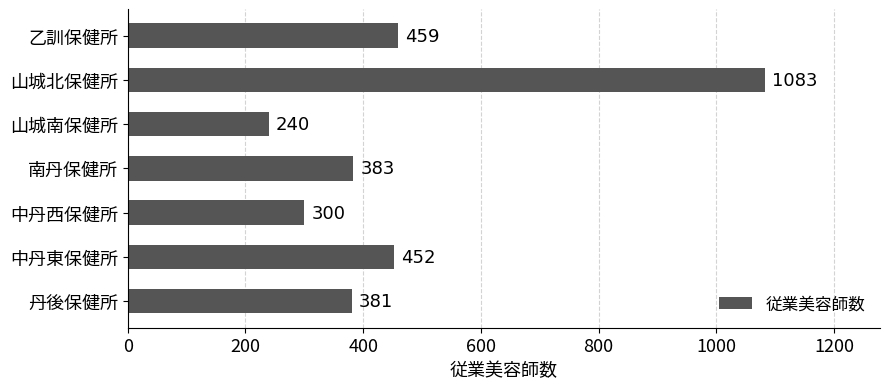

Rank the categories by value from highest to lowest.

山城北保健所, 乙訓保健所, 中丹東保健所, 南丹保健所, 丹後保健所, 中丹西保健所, 山城南保健所